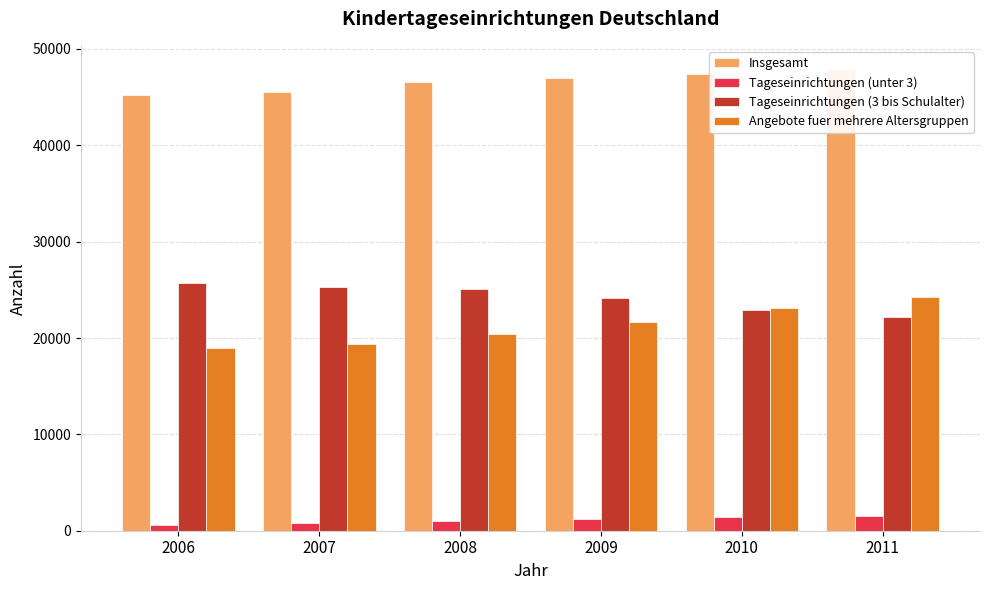

How many bars are there in each group?

4